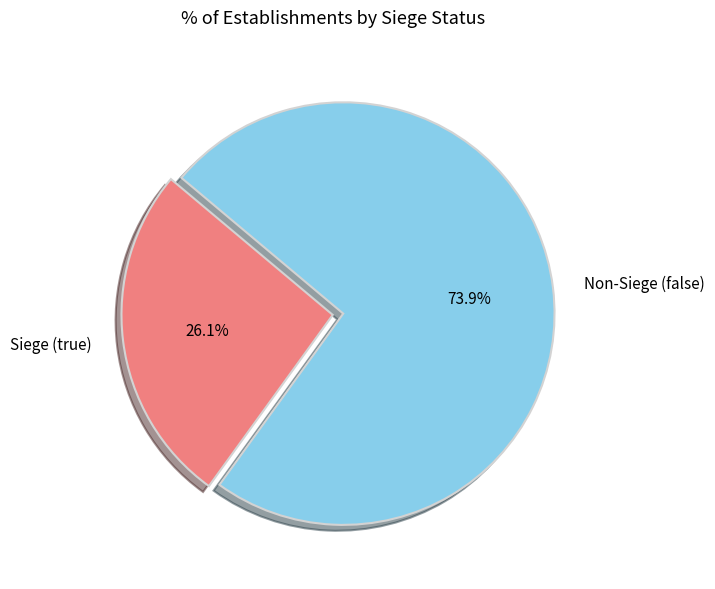

Does any single category account for the majority?

Yes